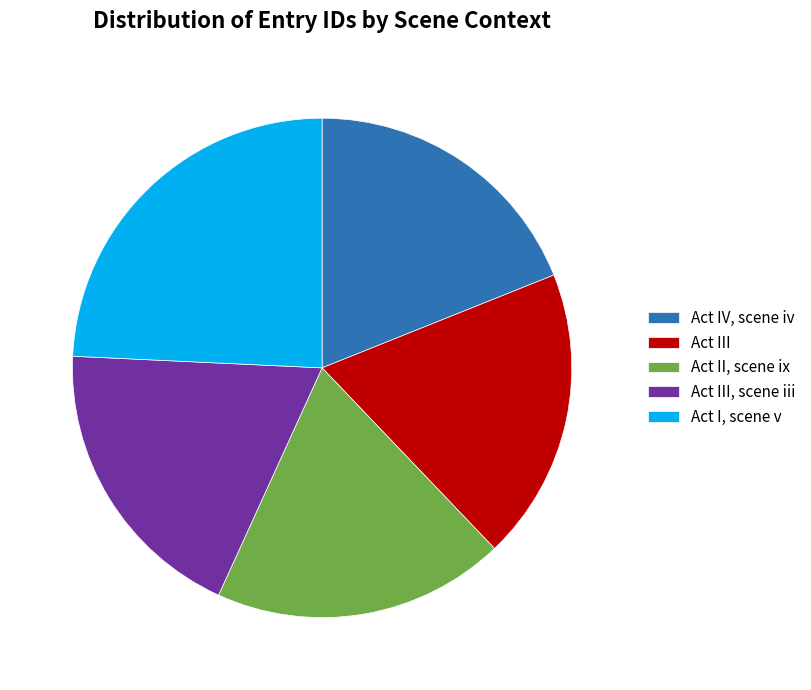

True or false: Act II, scene ix accounts for 6% of the total.

False